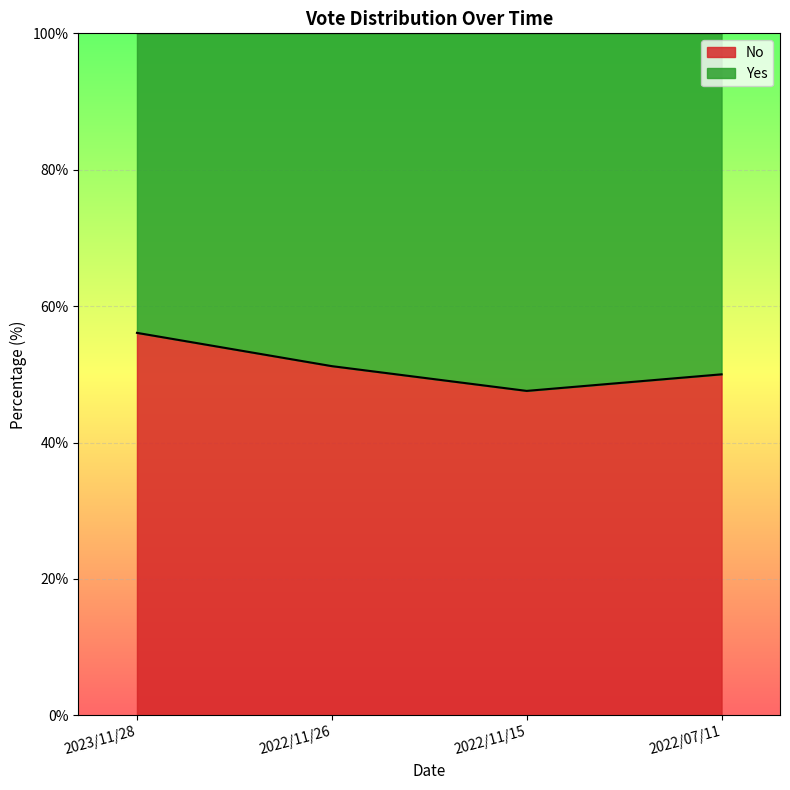

Reading left to right, transcribe all the data shown in this chart.

2023/11/28=56.1	2022/11/26=51.2	2022/11/15=47.6	2022/07/11=50.0